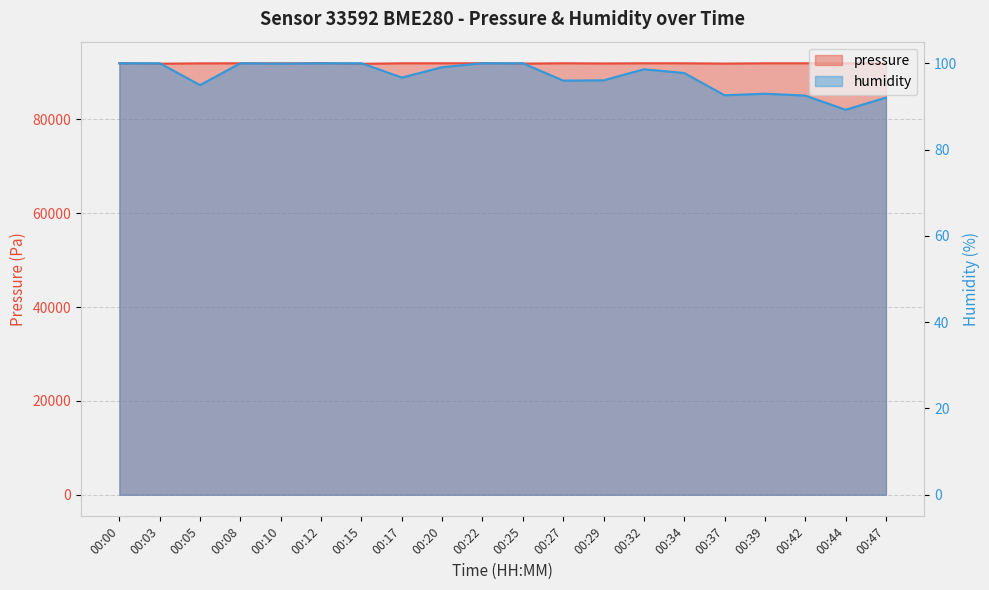

What are all the series names shown in the legend?

pressure, humidity